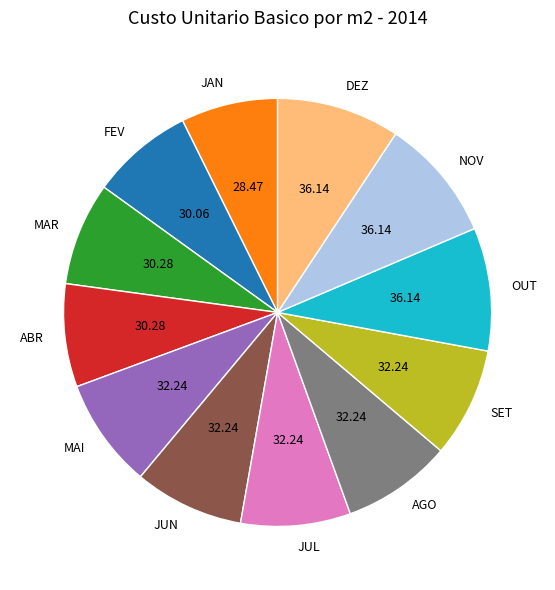

Is the sum of FEV and SET greater than half?

No